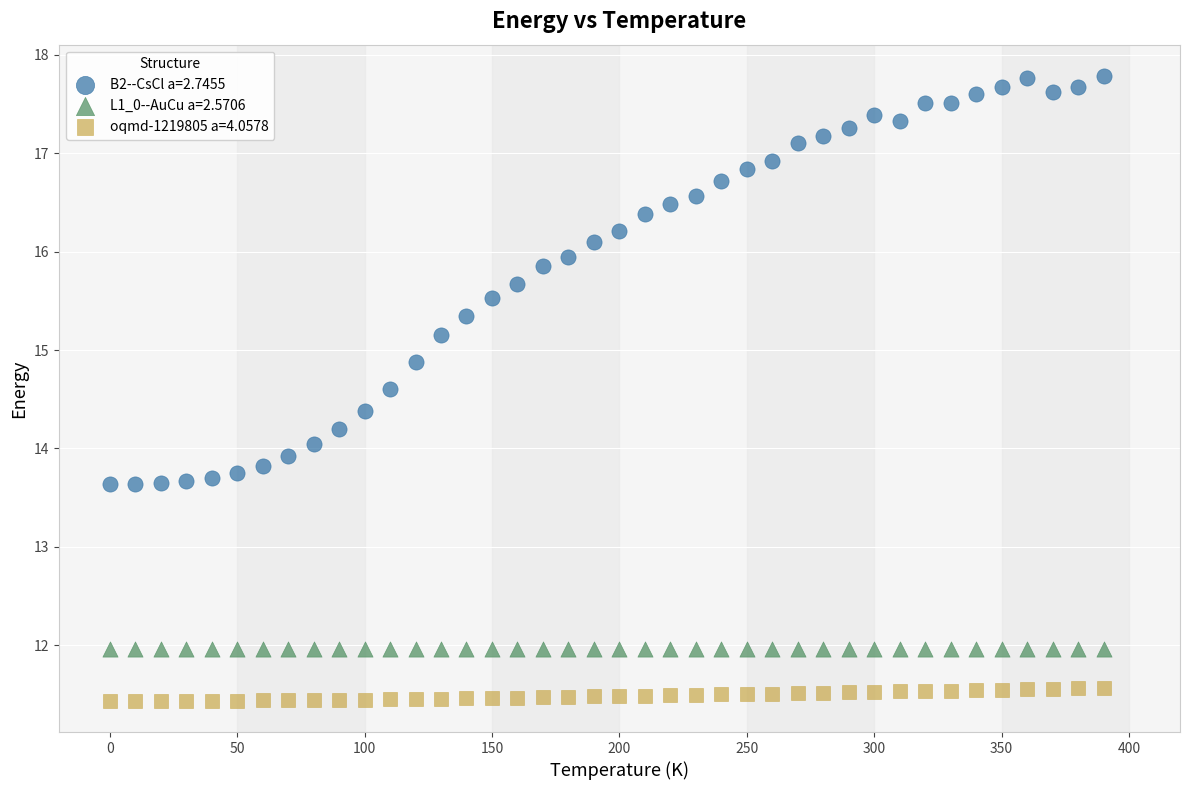

Which series reaches the minimum Y coordinate?

oqmd-1219805 a=4.0578